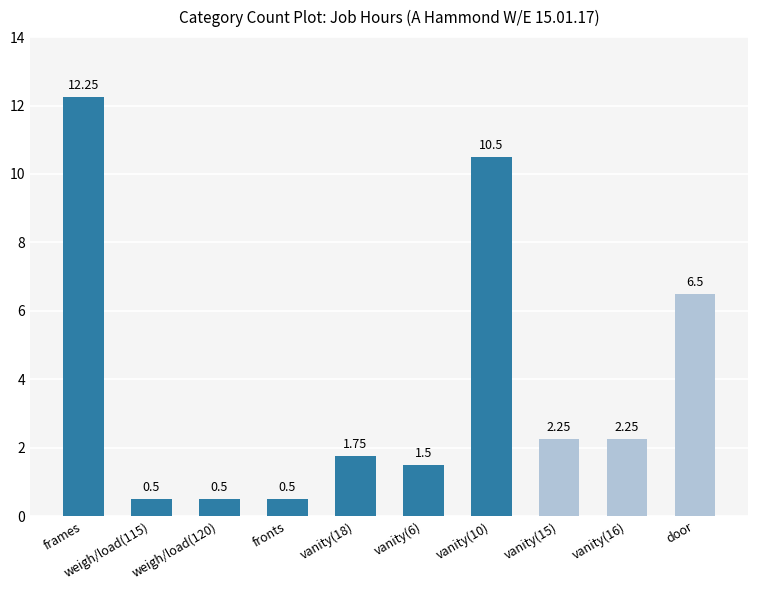

What is the label of the 1st bar from the left?

frames